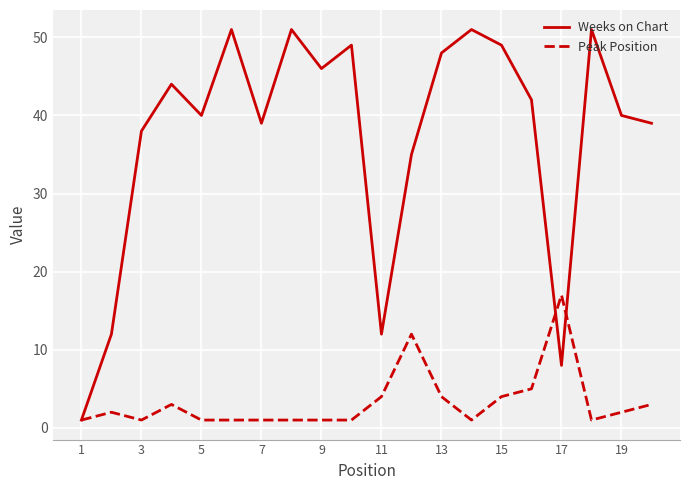

Which series has the largest range (max minus min)?

Weeks on Chart